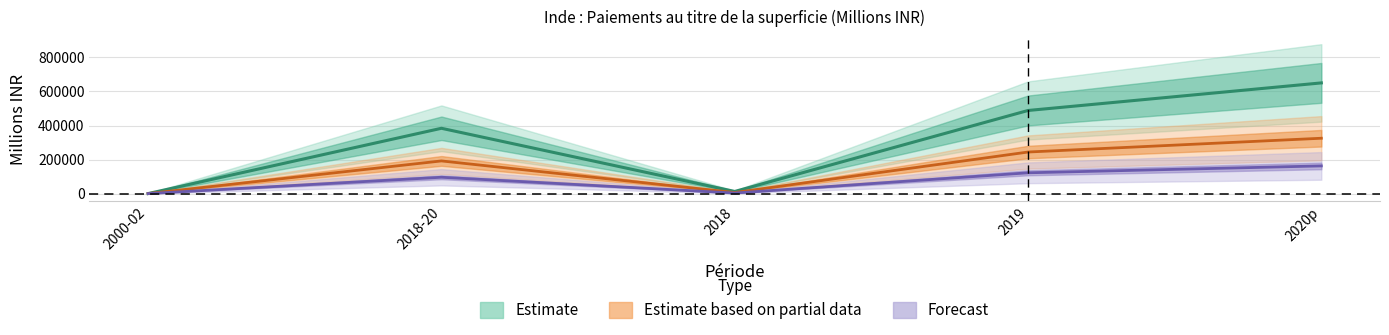

Does the chart have visible grid lines?

Yes